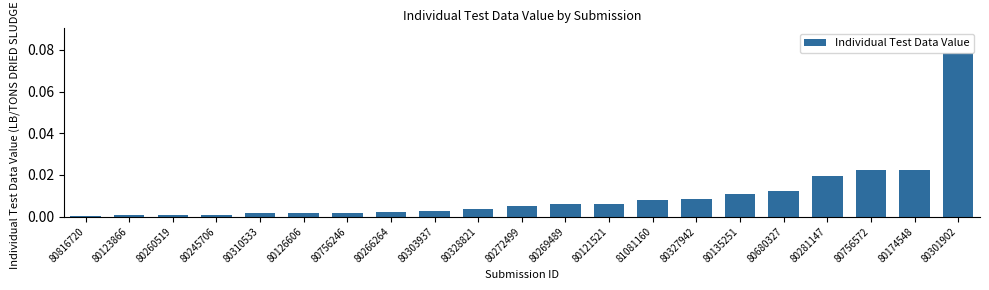

What position from the right is 80303937?

13